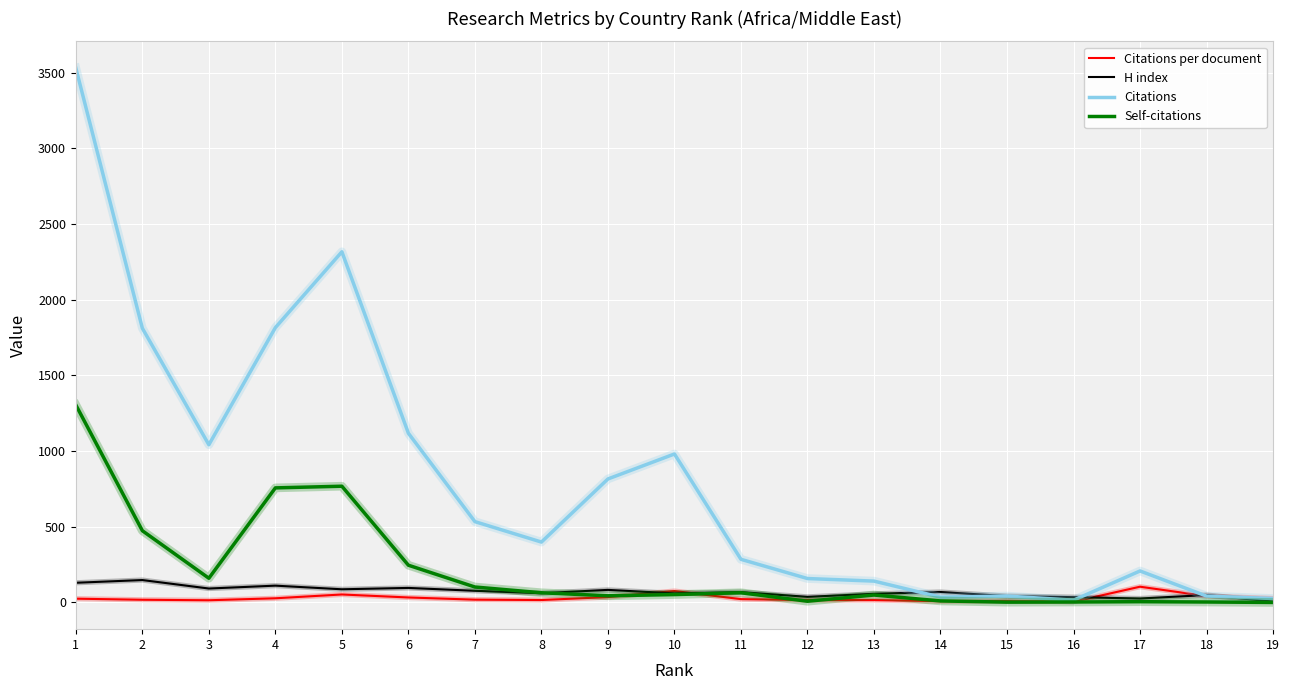

What is the maximum value shown in the chart?

3531.0